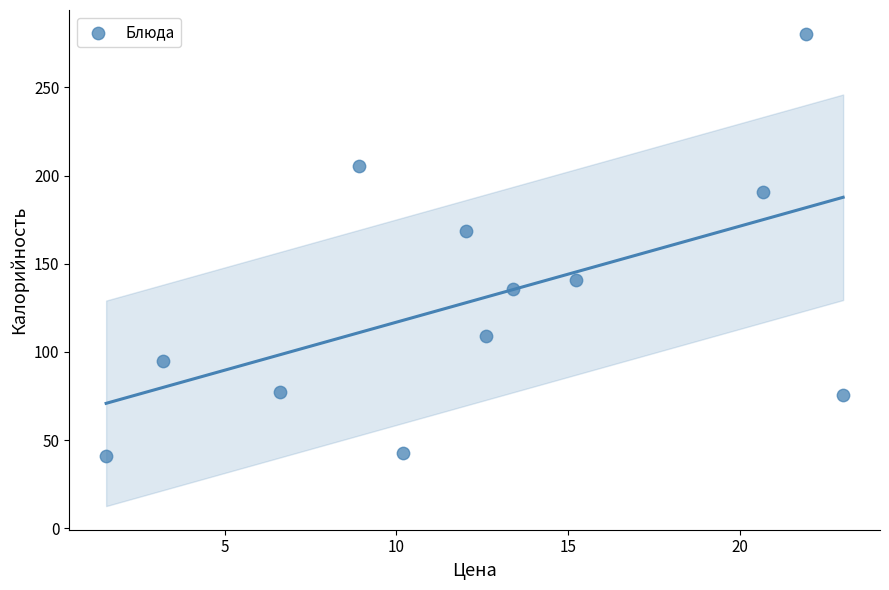

What is the range of X values (max minus min)?

21.4